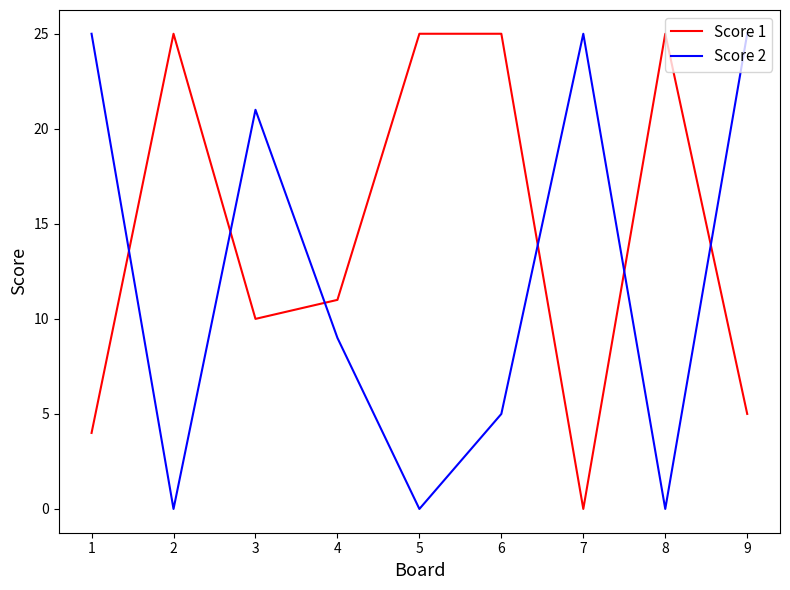

At how many categories does at least one series exceed 7?

9